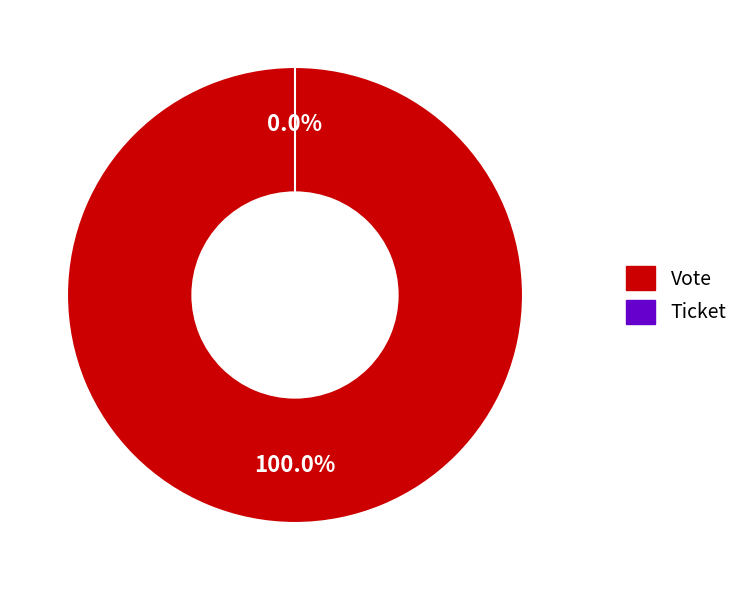

To the nearest percent, what is the average slice percentage?

50%